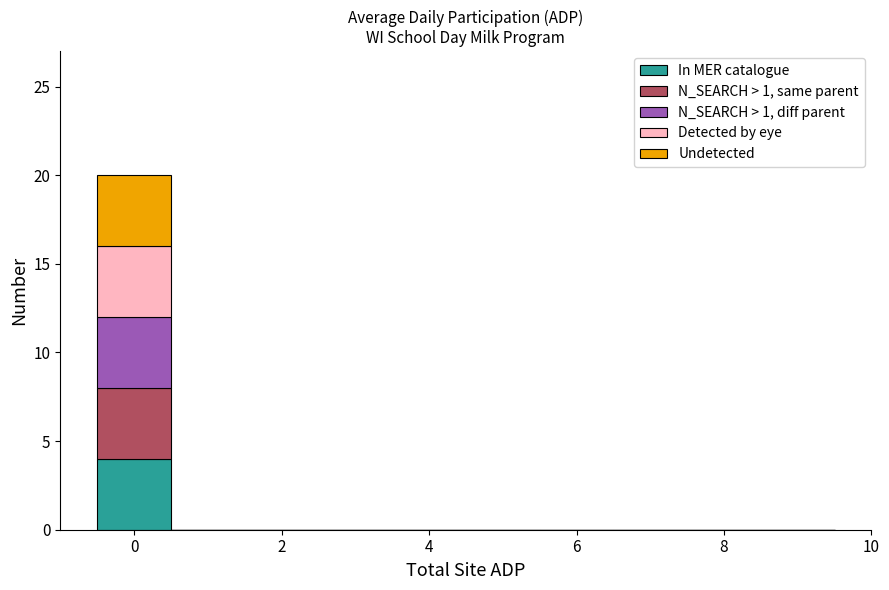

What is the total height of the stacked bar covering -0.5 to 0.5 on the x-axis? Neither the bar edges nor the heights are printed on the chart, so give them approximately, as read against the axes.

20